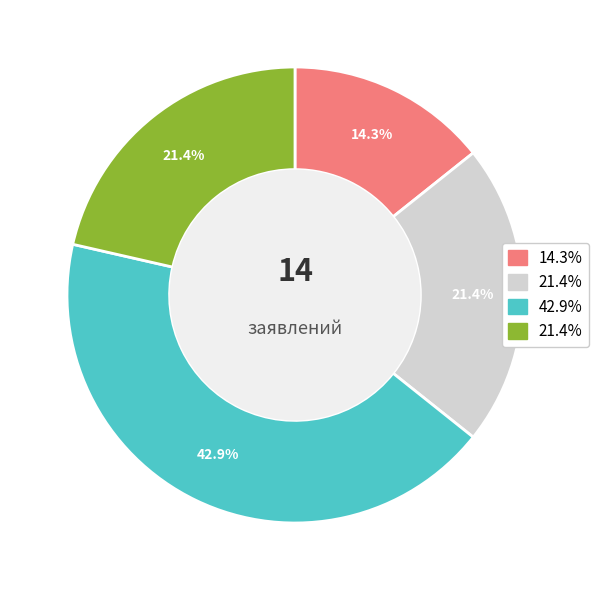

Does any single category account for the majority?

No